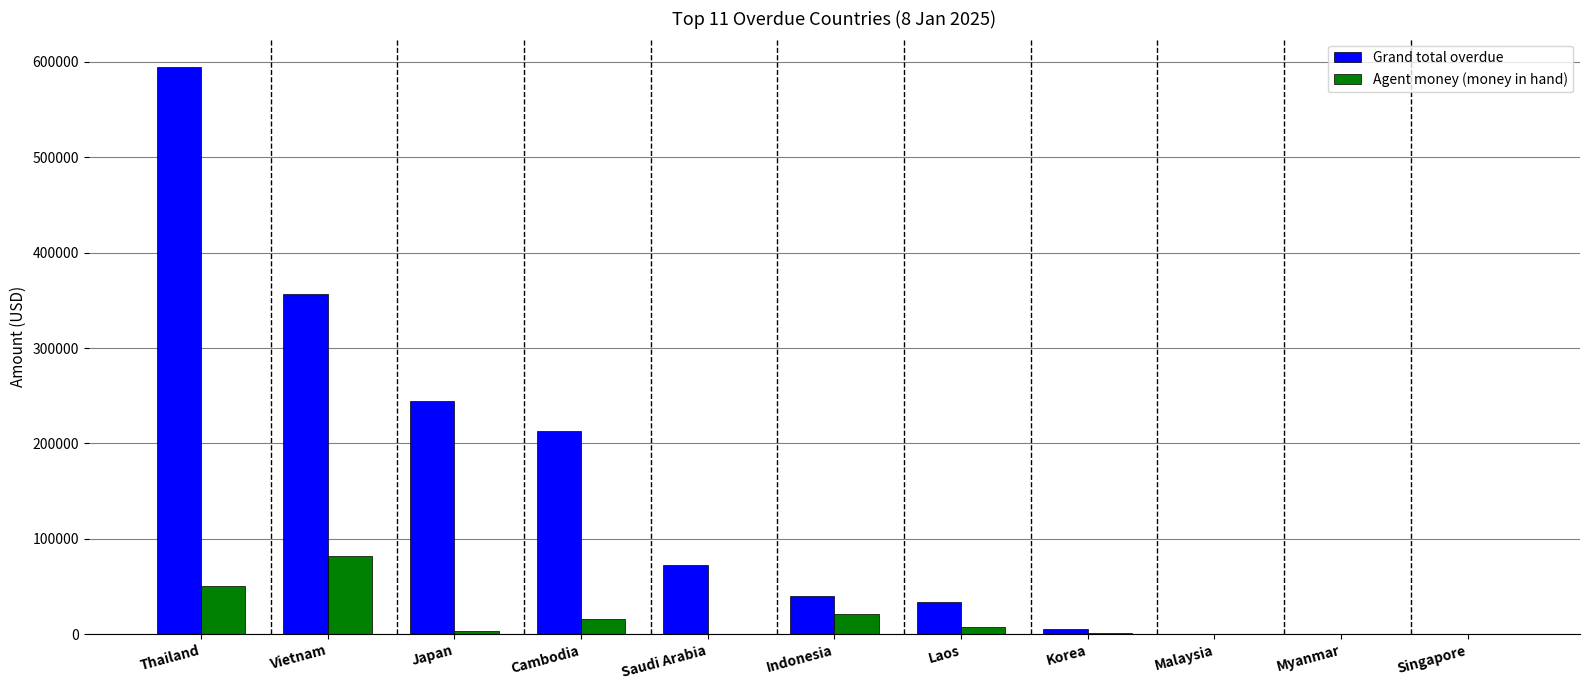

Which category has the highest value across all series?

Thailand